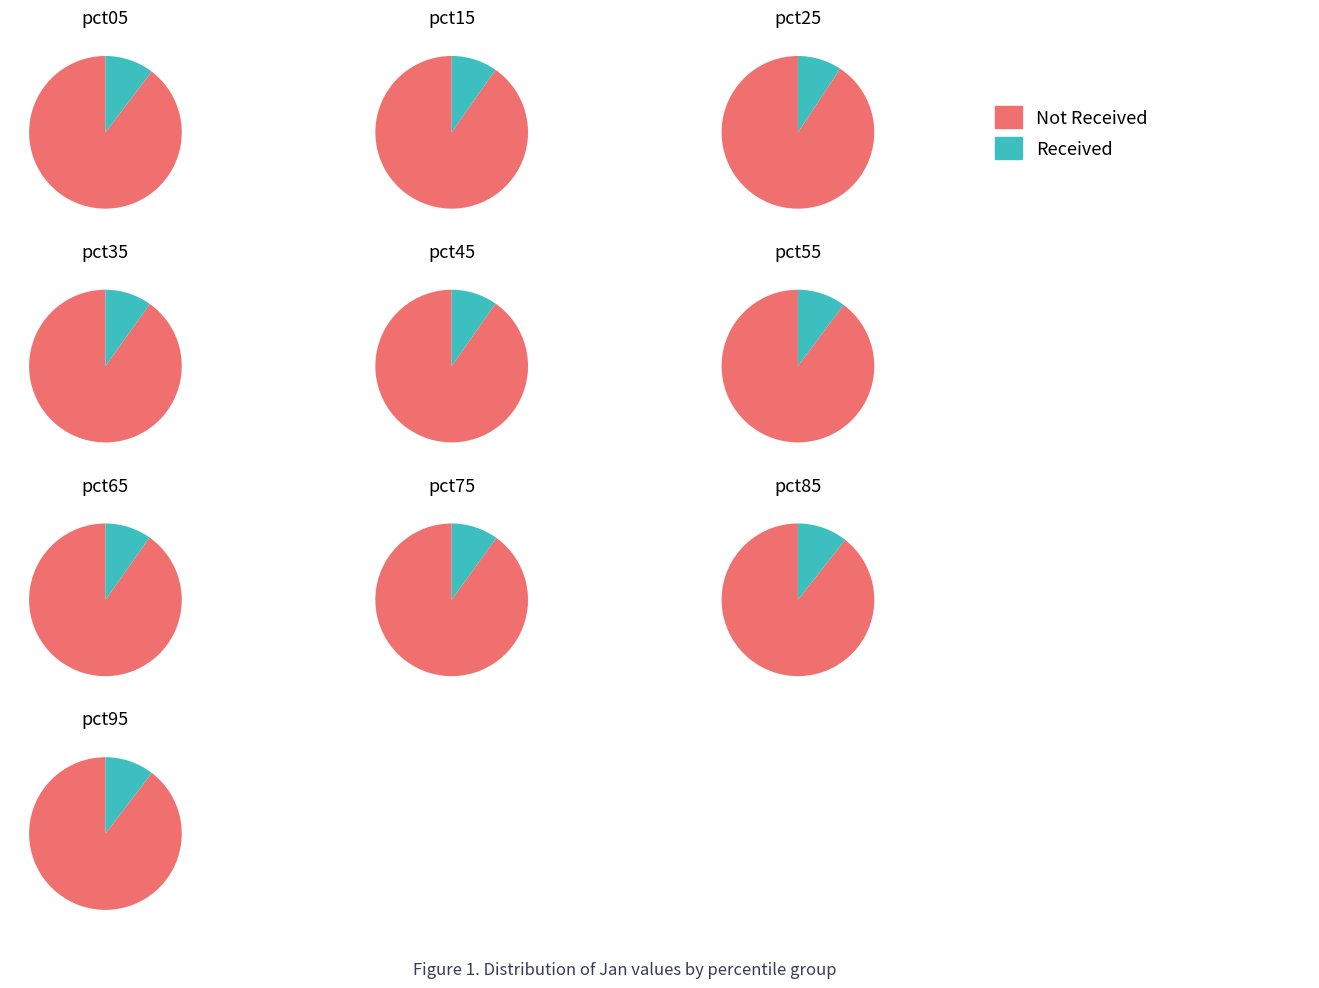

Is it true that pct35 is 16% of the pie?

False